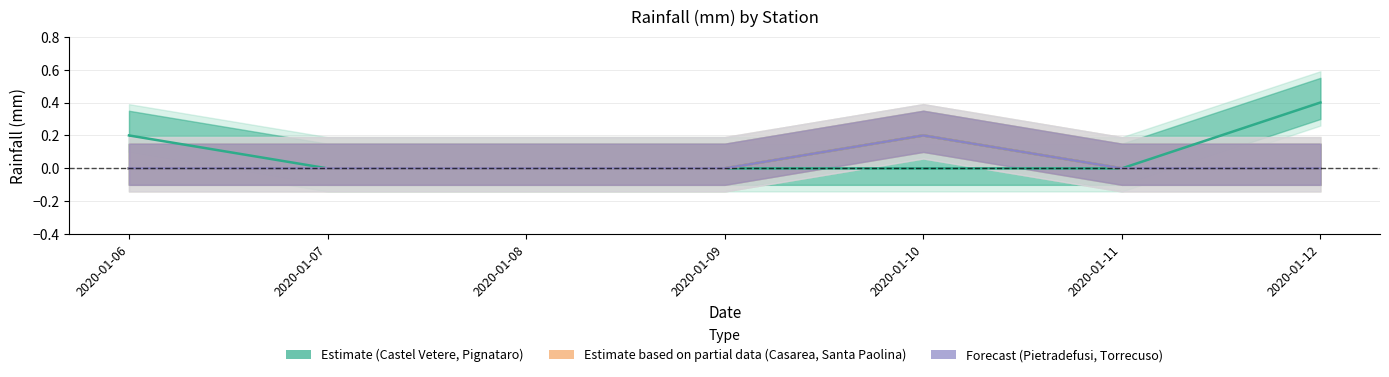

Rank the series by their maximum value, from lowest to highest.

Casarea, Pietradefusi, Pignataro Maggiore, Santa Paolina, Torrecuso, Castel Vetere V_F_